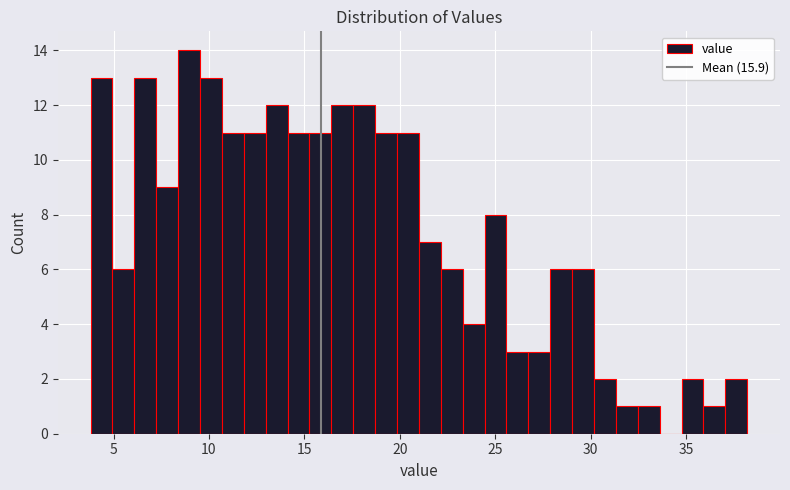

Around what value on the x-axis is the tallest bar? Give the approximate position of its centre, as read against the axis.

9.0